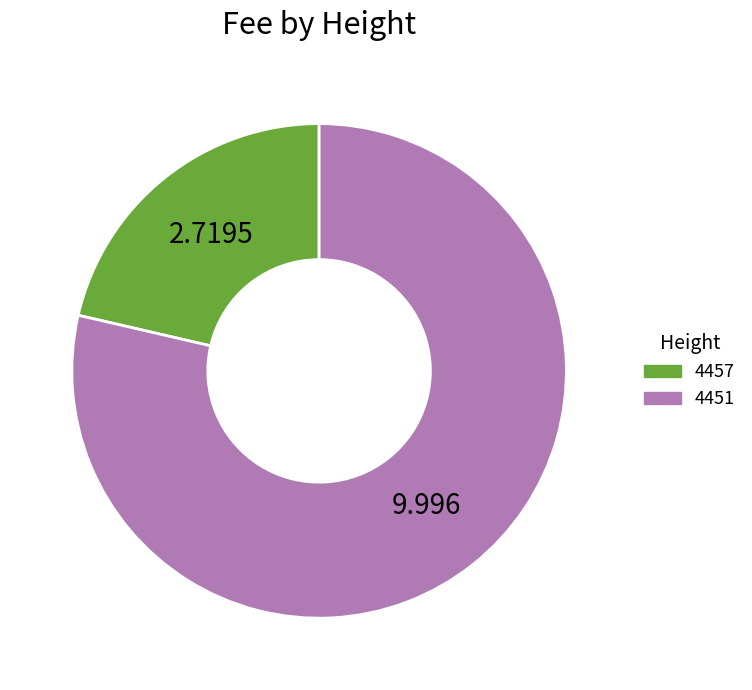

Do 4457 and 4451 together represent more than half of the pie?

Yes